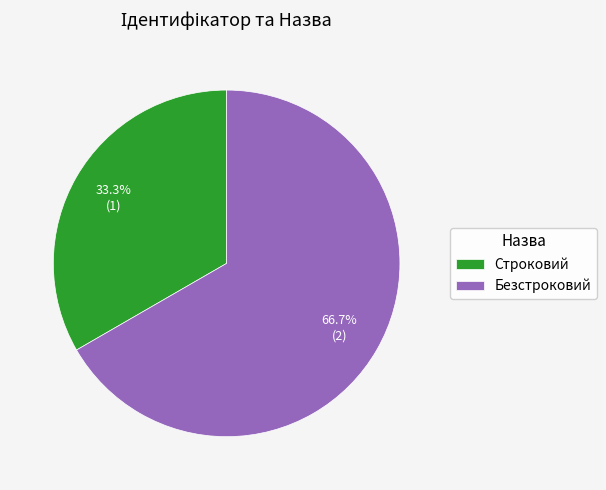

Which category has the biggest portion of the pie?

Безстроковий